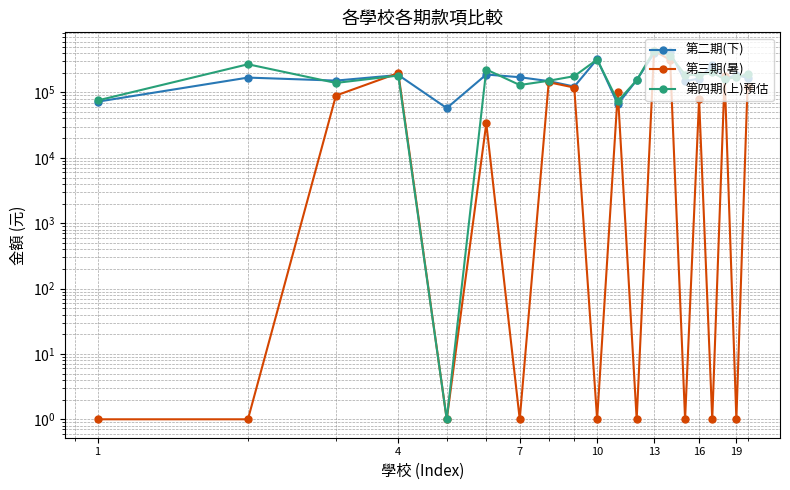

Reading left to right, list all the values displayed in this chart.

第二期(下): 72268	168840	151873	184896	57658	188160	171100	149206	123040	322400	66242	154080	399040	410620	148280	163323	261060	164120	183459	168160
第三期(暑): 1	1	89600	198000	1	33600	1	143360	118800	1	100244	1	434495	315840	1	78400	1	176000	1	123200
第四期(上)預估: 75420	270000	139860	181440	1	224480	130000	150998	177600	318800	73368	154020	434000	366600	187440	182623	202440	158508	171712	190080